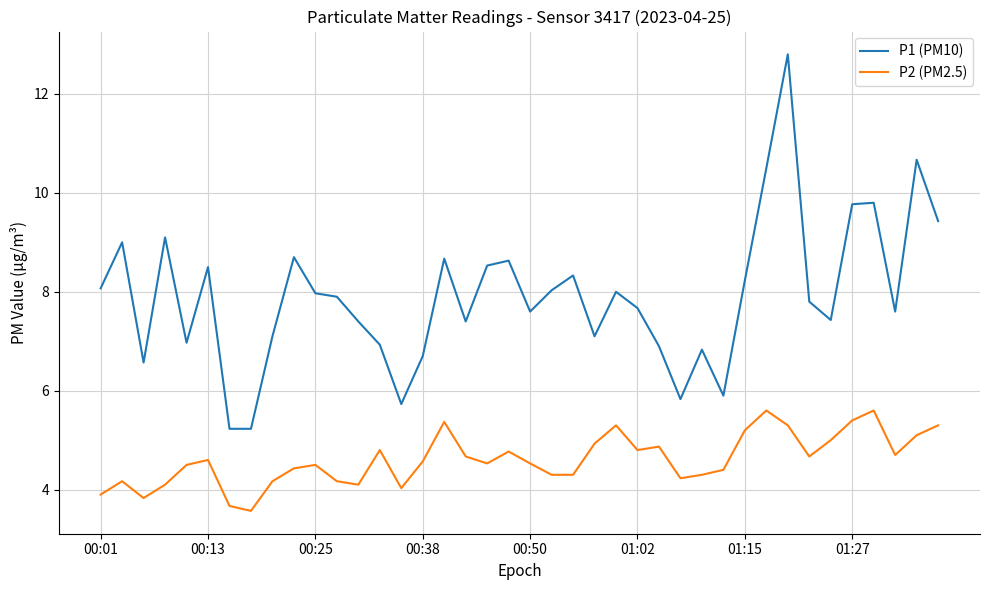

Which series has the largest total across all categories?

P1 (PM10)